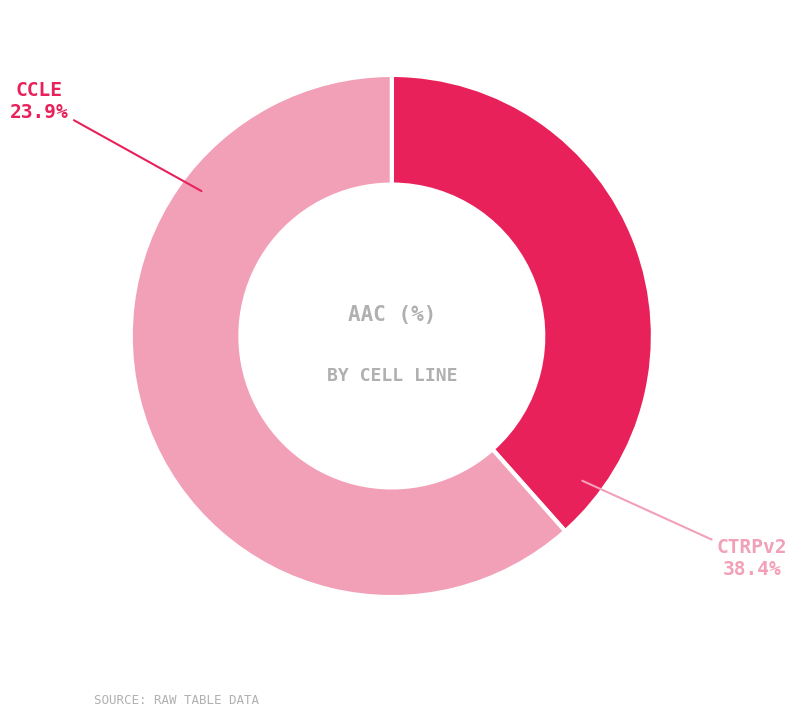

Is there any slice that represents more than half of the pie?

Yes